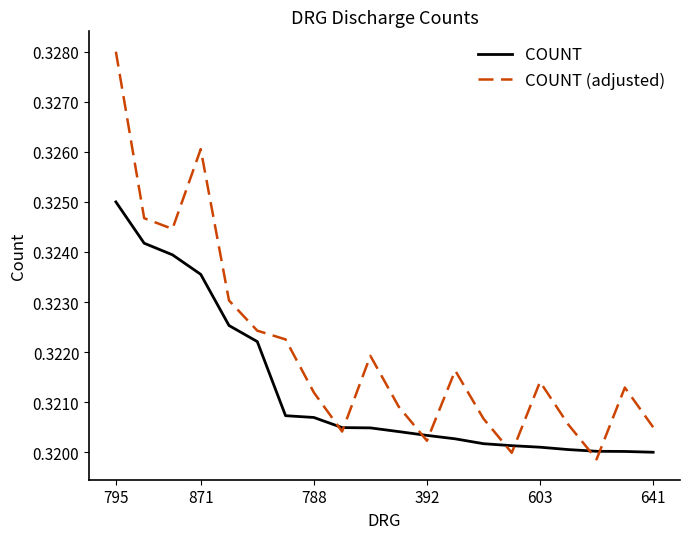

Which series has the largest total across all categories?

COUNT (adjusted)